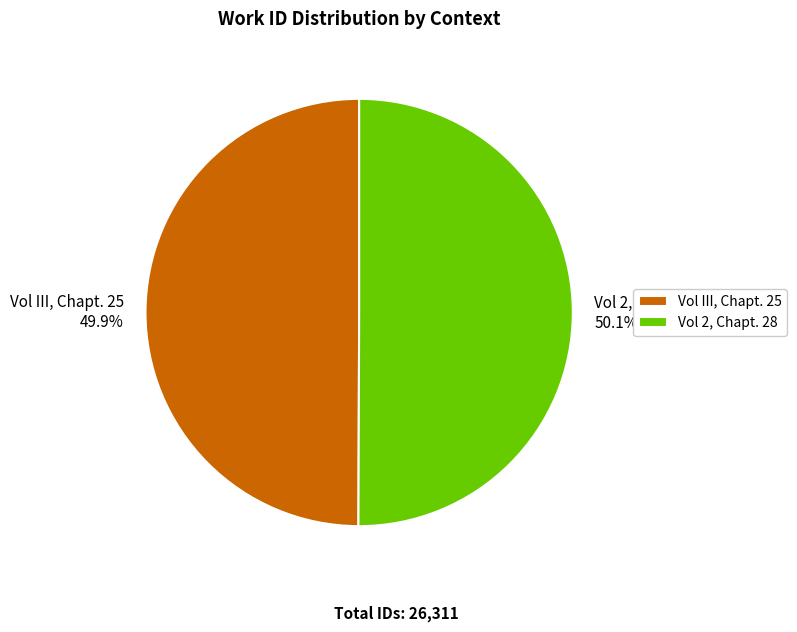

What percentage is the Vol III, Chapt. 25 slice, to the nearest percent?

50%